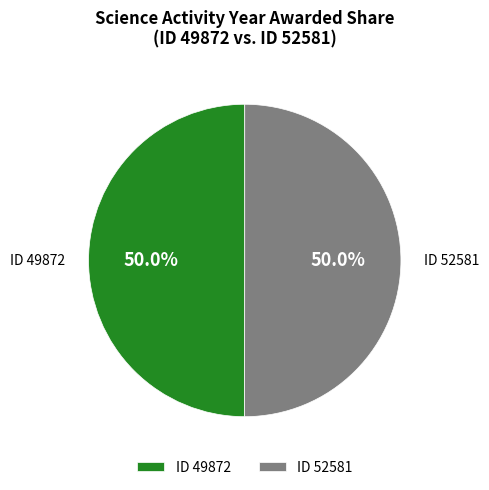

How much of the chart is everything except ID 52581?

50.0%